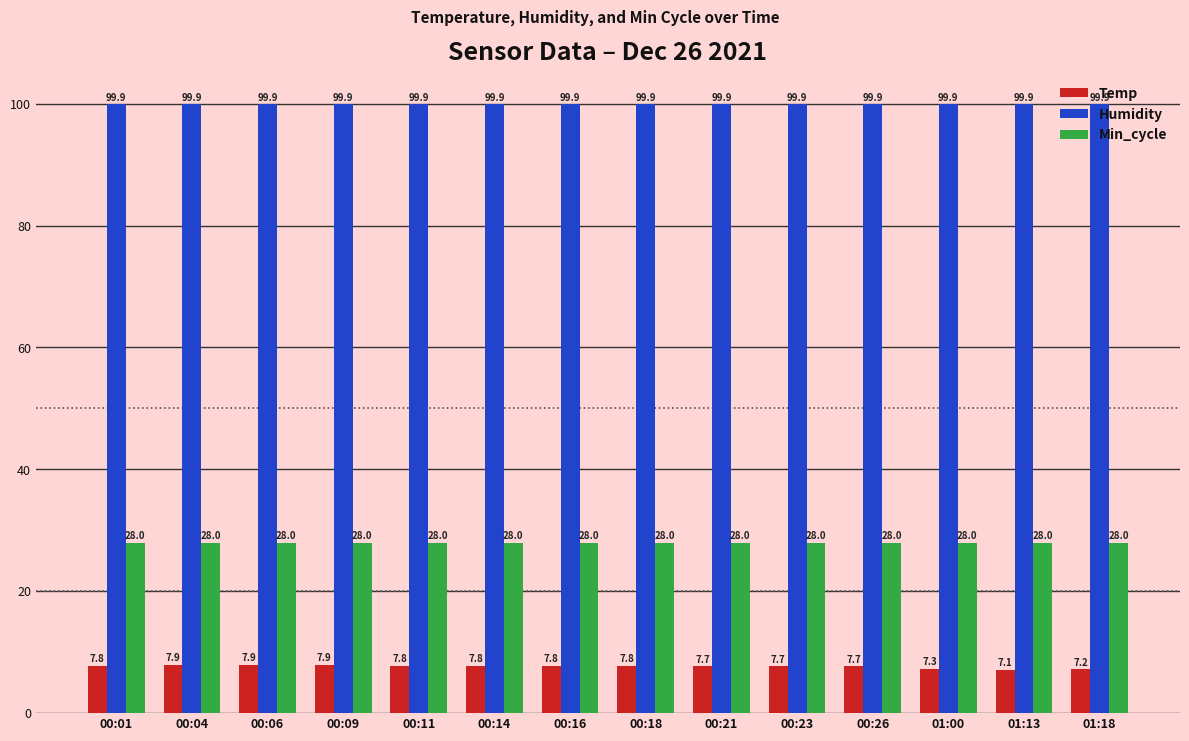

What is the difference between the second highest and second lowest values in the Temp series?

0.7